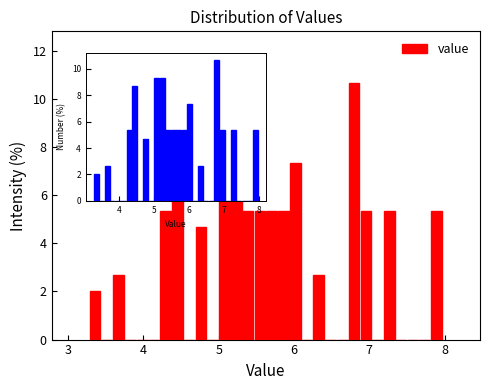

Around what value on the x-axis is the tallest bar? Give the approximate position of its centre, as read against the axis.

6.8